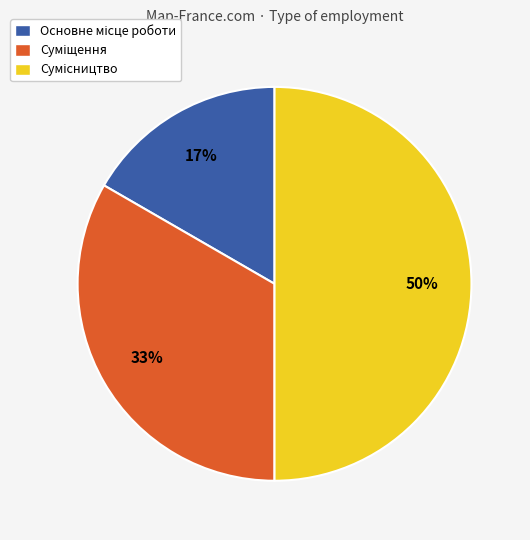

To the nearest percent, what is the average slice percentage?

33%